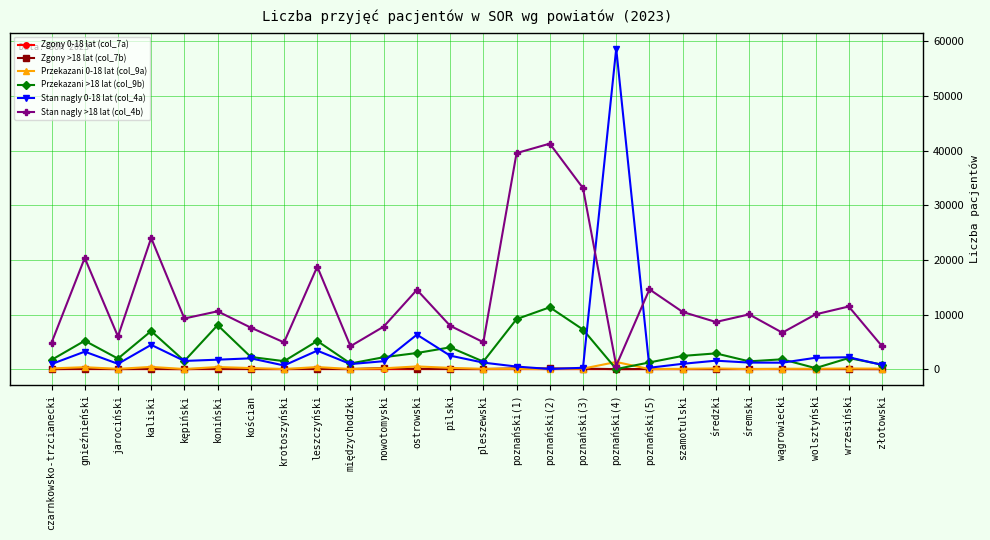

What is the total value across all series at poznański(5)?

16117